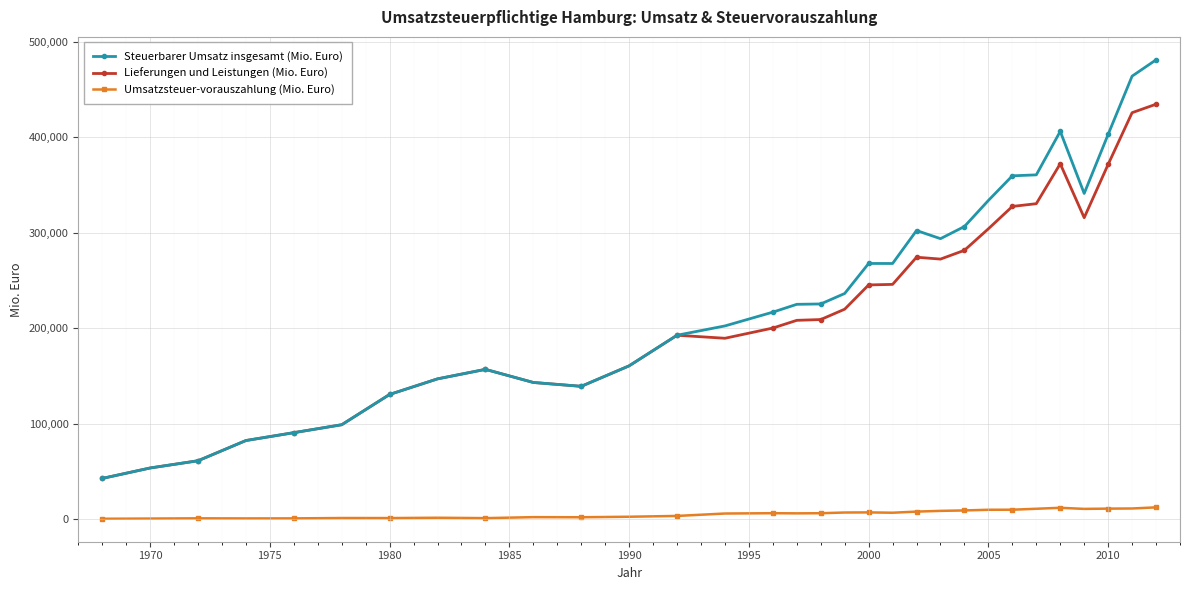

True or false: Lieferungen und Leistungen (Mio. Euro) has more than 2 interior local peaks.

True